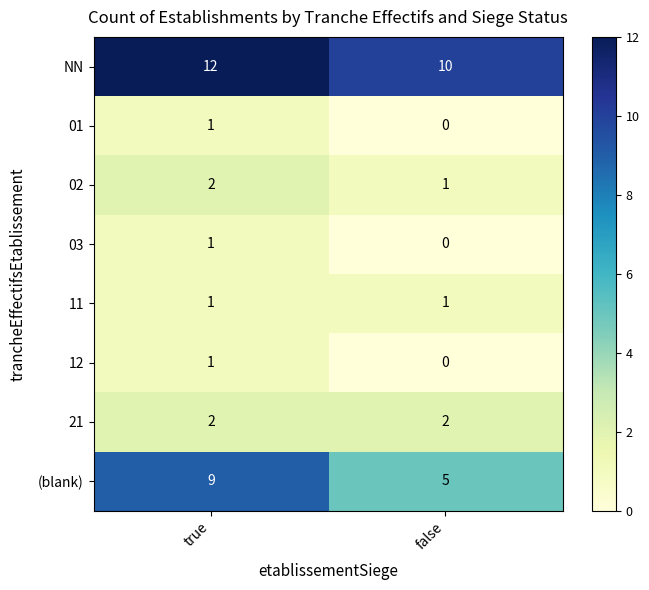

Reading left to right, list all the values displayed in this chart.

NN: true=12	false=10
01: true=1	false=0
02: true=2	false=1
03: true=1	false=0
11: true=1	false=1
12: true=1	false=0
21: true=2	false=2
(blank): true=9	false=5